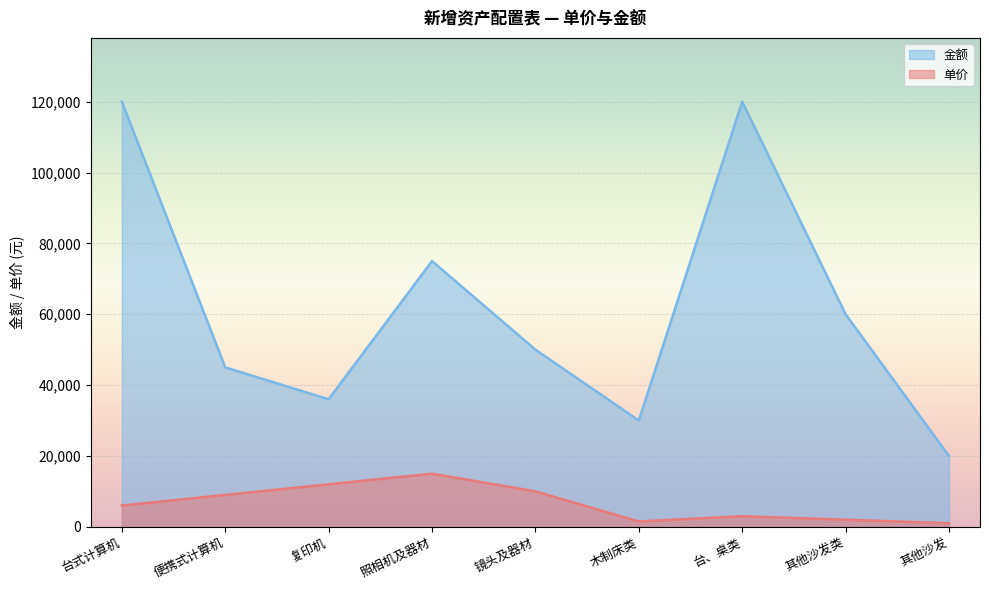

What is the highest value of the 金额 series?

120000